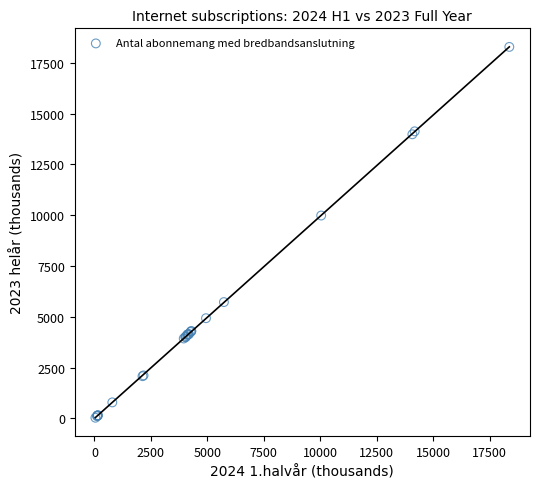

What Y value in the scatter plot is closest to 9157?

9983.5